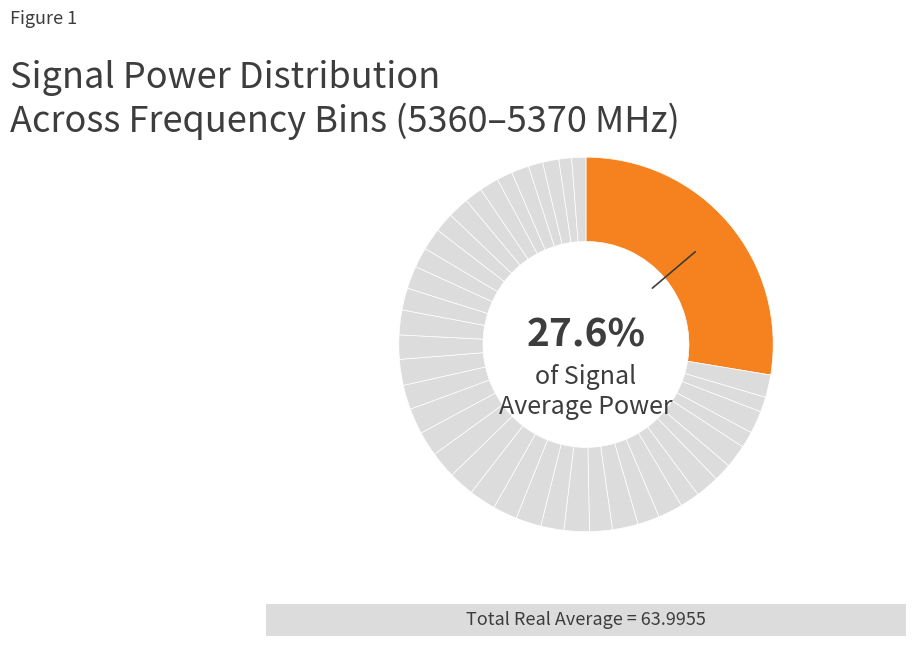

What is the smallest slice in the pie chart?

5369.5